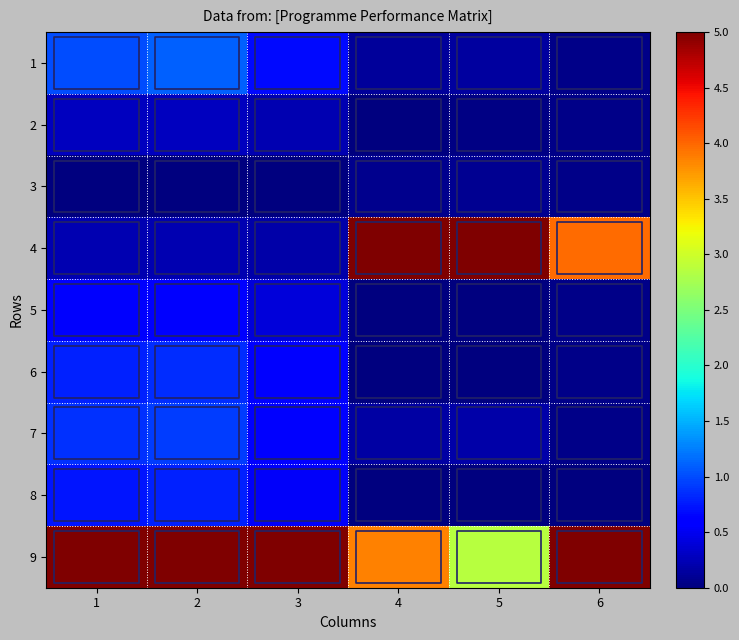

Reading left to right, what are all the values shown in this chart?

1: 1=1.0	2=1.1	3=0.7	4=0.1	5=0.1	6=0.0
2: 1=0.3	2=0.3	3=0.2	4=0.0	5=0.0	6=0.0
3: 1=0.0	2=0.0	3=0.0	4=0.1	5=0.1	6=0.0
4: 1=0.2	2=0.2	3=0.2	4=5.0	5=5.0	6=4.0
5: 1=0.5	2=0.6	3=0.4	4=0.0	5=0.0	6=0.0
6: 1=0.8	2=0.9	3=0.6	4=0.0	5=0.0	6=0.0
7: 1=0.9	2=0.9	3=0.6	4=0.2	5=0.2	6=0.0
8: 1=0.7	2=0.8	3=0.5	4=0.0	5=0.0	6=0.0
9: 1=5.0	2=5.0	3=5.0	4=3.9	5=2.9	6=5.0